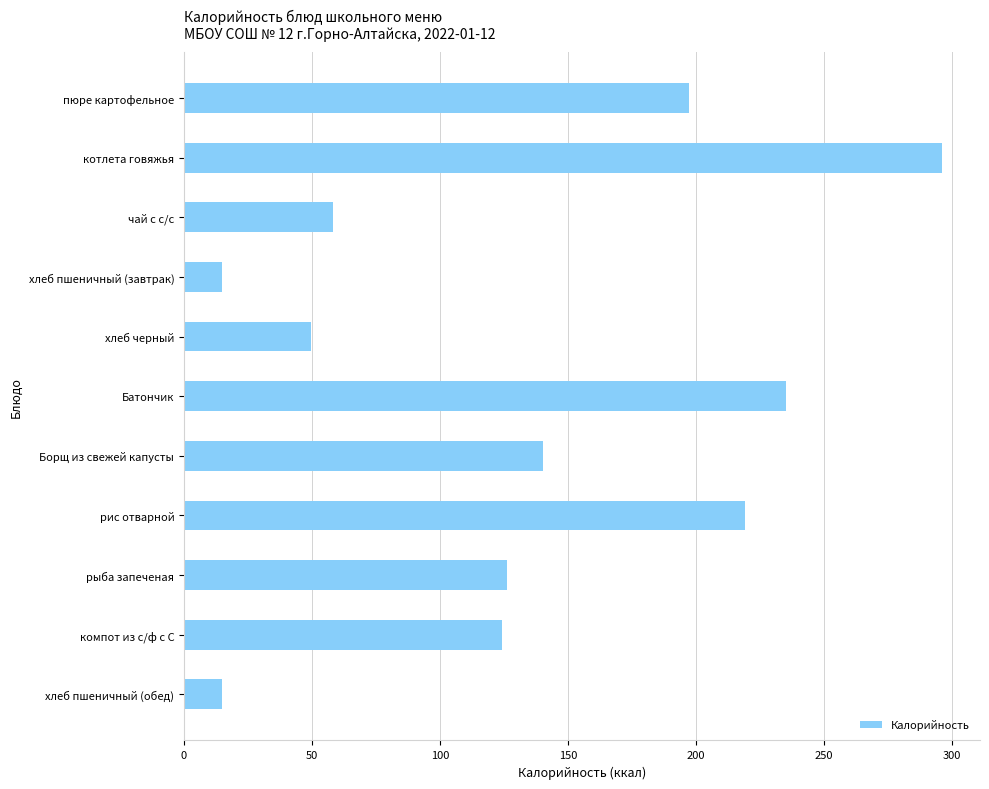

What is the difference between the second highest and second lowest values?

220.0